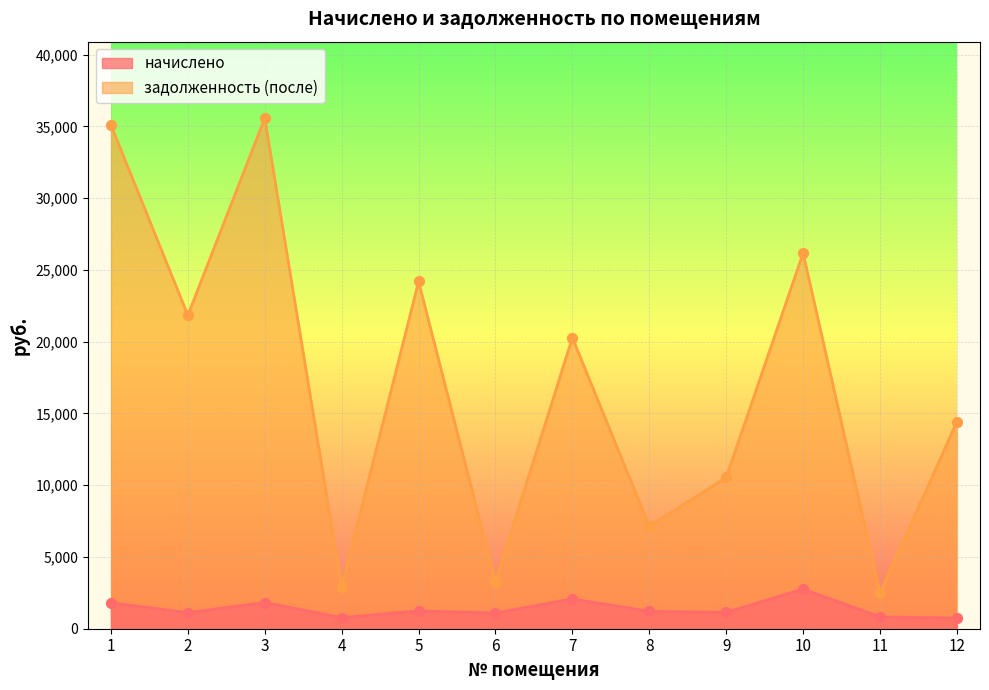

Which series contains the highest Y value?

задолженность (после)